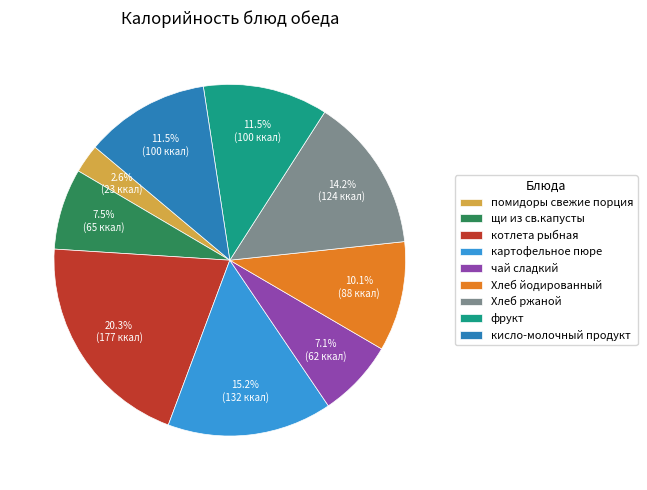

Combined, what portion of the pie is щи из св.капусты and помидоры свежие порция?

10.1%